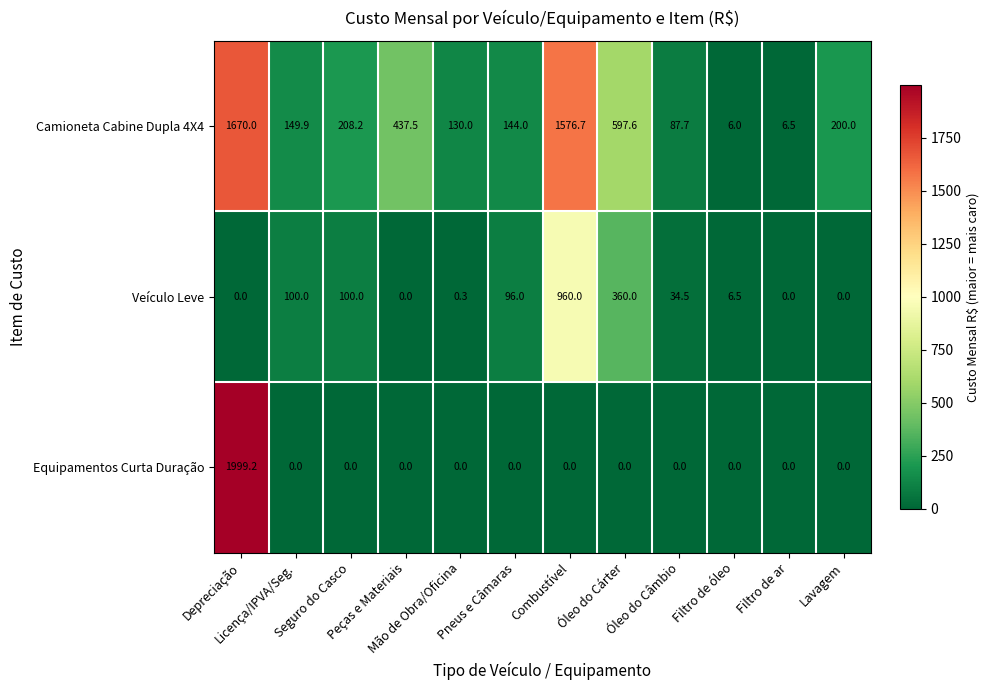

Which series has the largest range (max minus min)?

Equipamentos Curta Duração